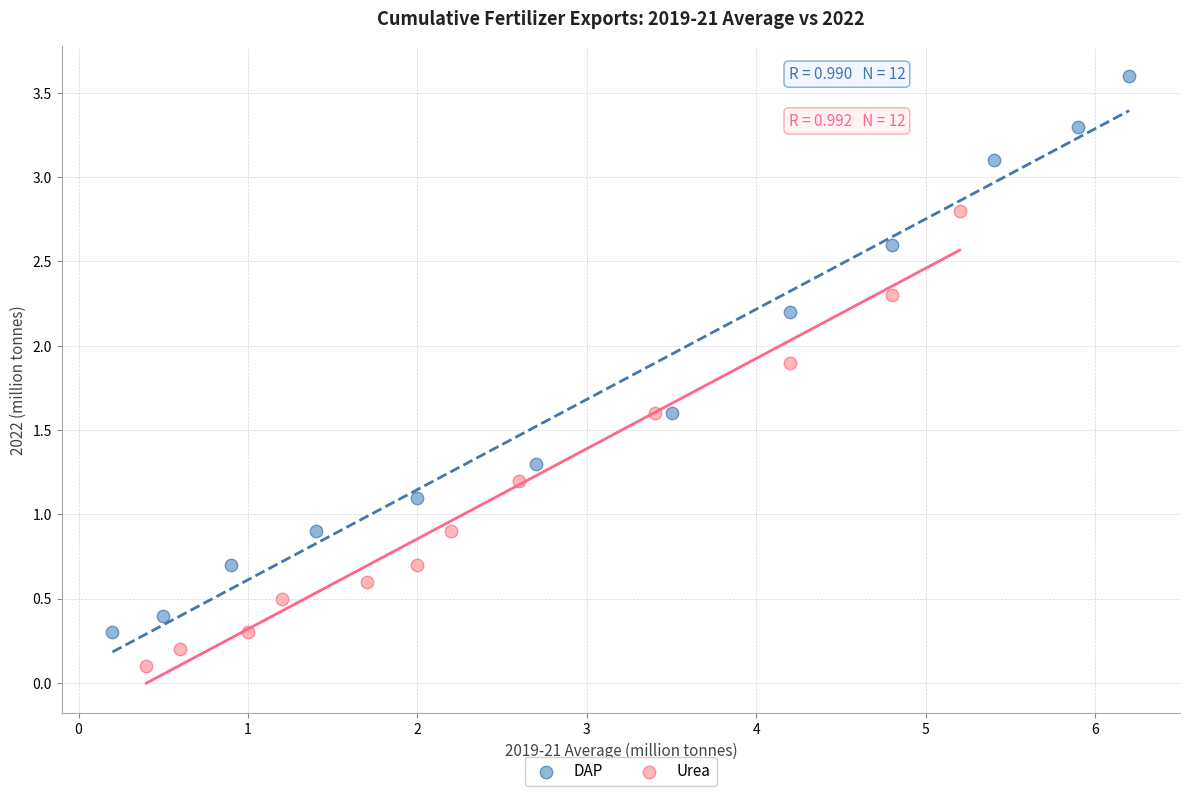

Which series contains the highest Y value?

DAP